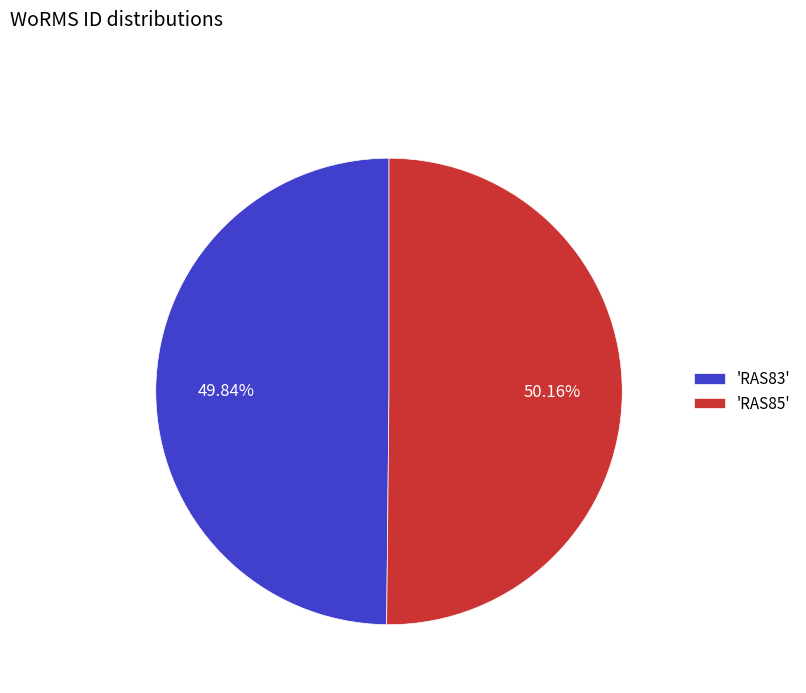

Is there any slice that represents more than half of the pie?

Yes